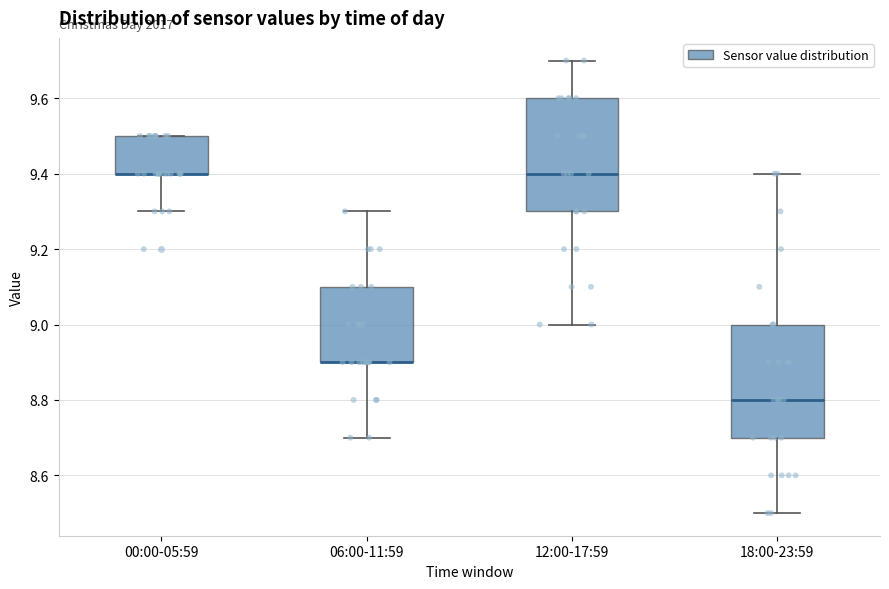

Where is the lower edge of the box for 06:00-11:59 on the y-axis? The values are not printed on the chart, so give them approximately, as read against the axis.

8.9